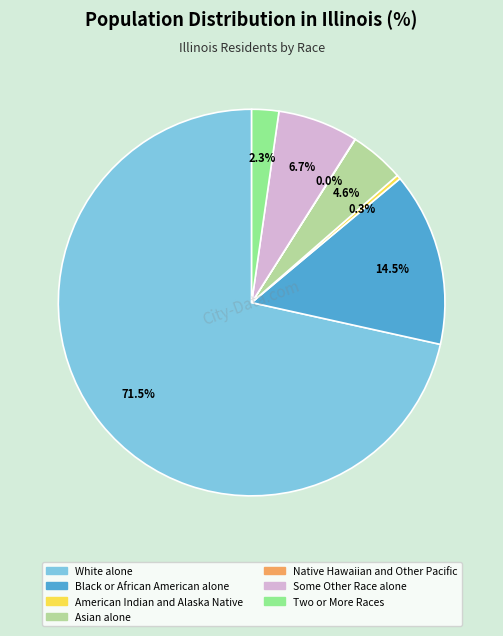

Is there a majority slice in this chart?

Yes